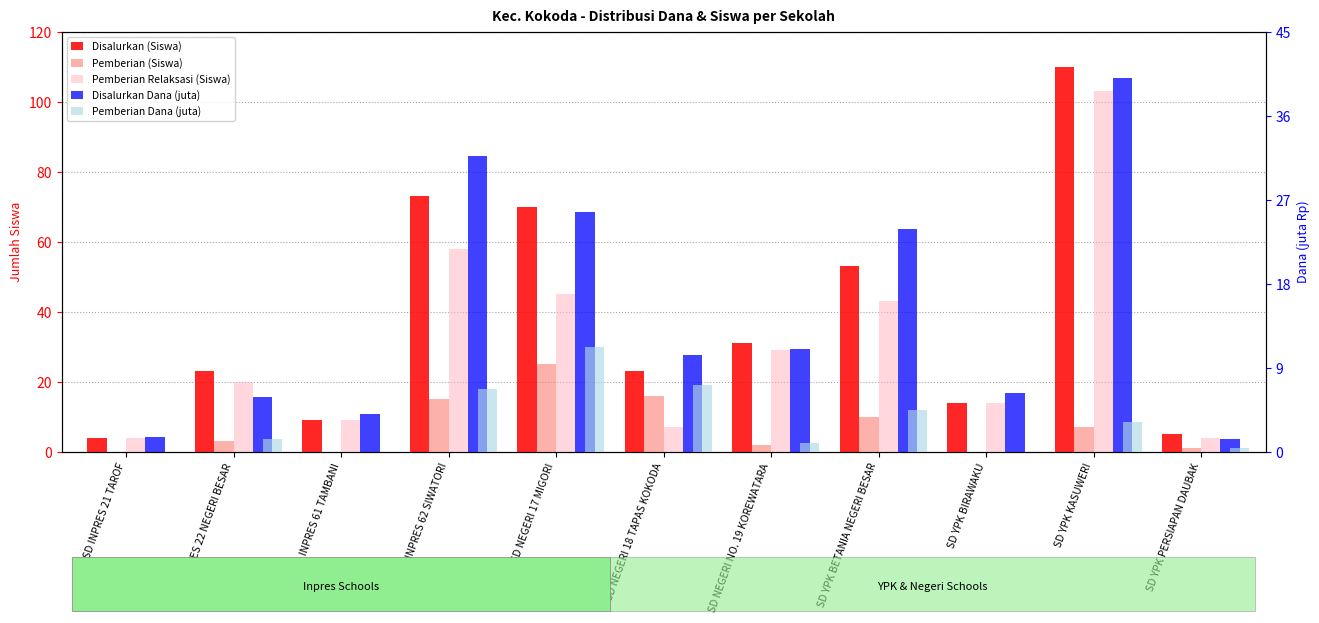

At which category is the sum across all series the highest?

SD YPK KASUWERI